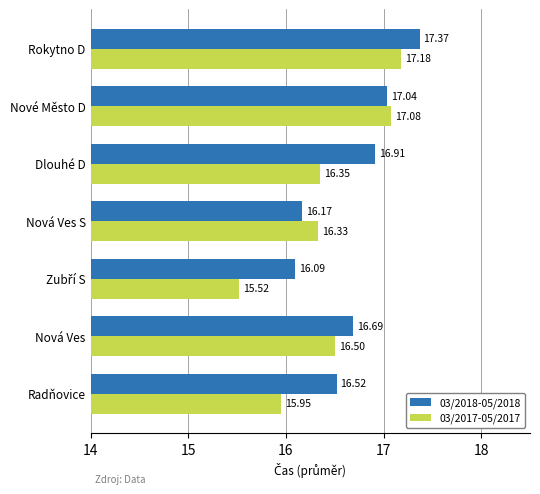

What is the average value of the 03/2017-05/2017 series?

16.4